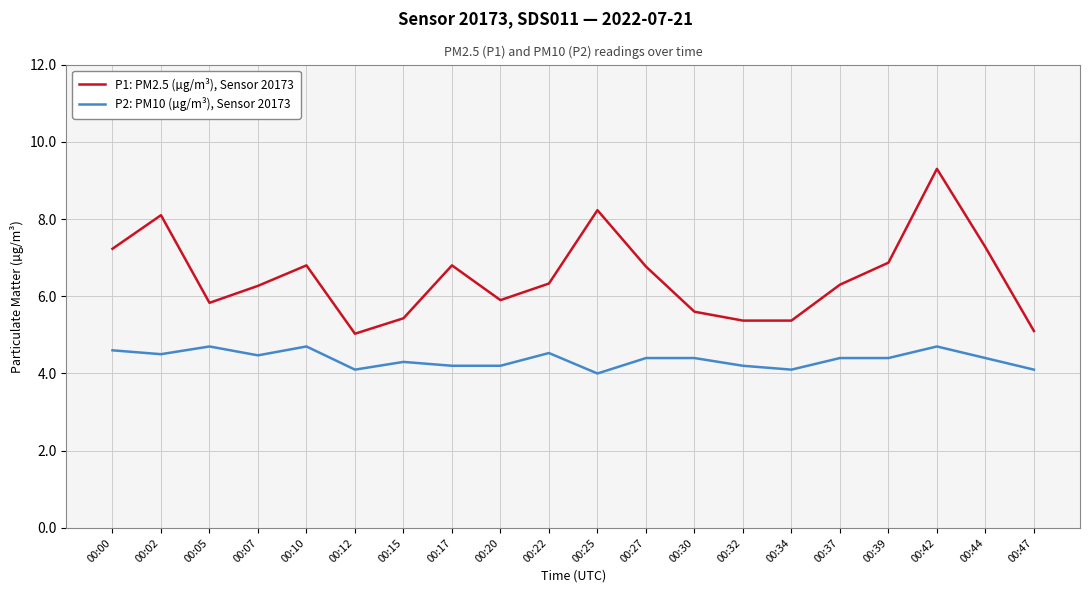

The value of P2: PM10 (µg/m³), Sensor 20173 at 00:15 is 4.3. True or false?

True